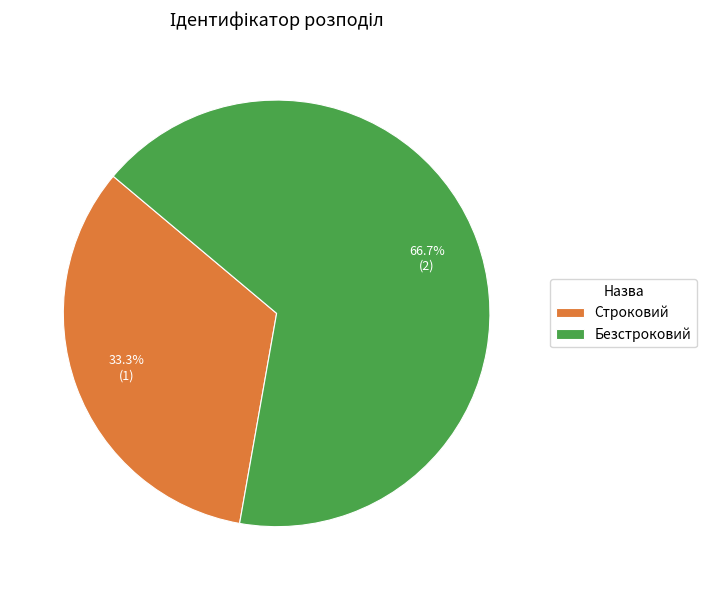

The Строковий slice represents 27% of the pie. True or false?

False